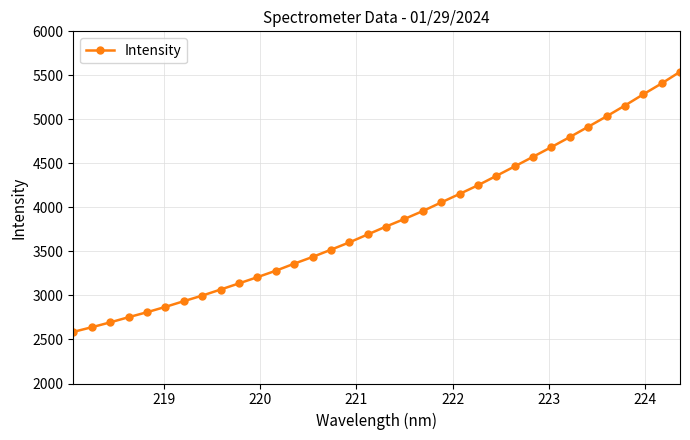

What is the maximum value shown in the chart?

5540.4